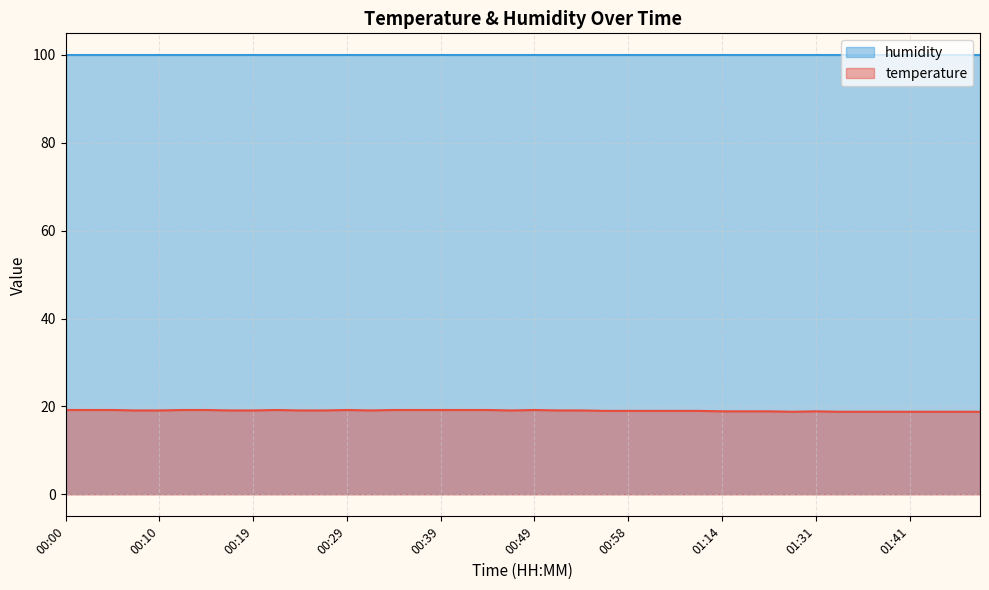

Is it true that the value at 00:05 is 19.2?

True